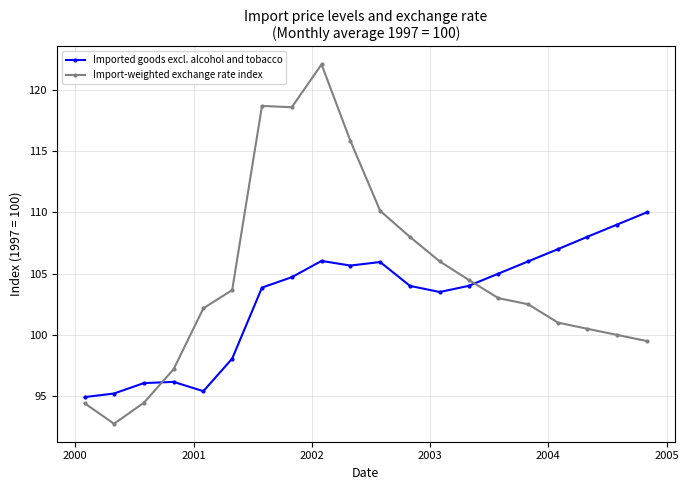

Which series ends up on top after the final intersection of Imported goods excl. alcohol and tobacco and Import-weighted exchange rate index?

Imported goods excl. alcohol and tobacco